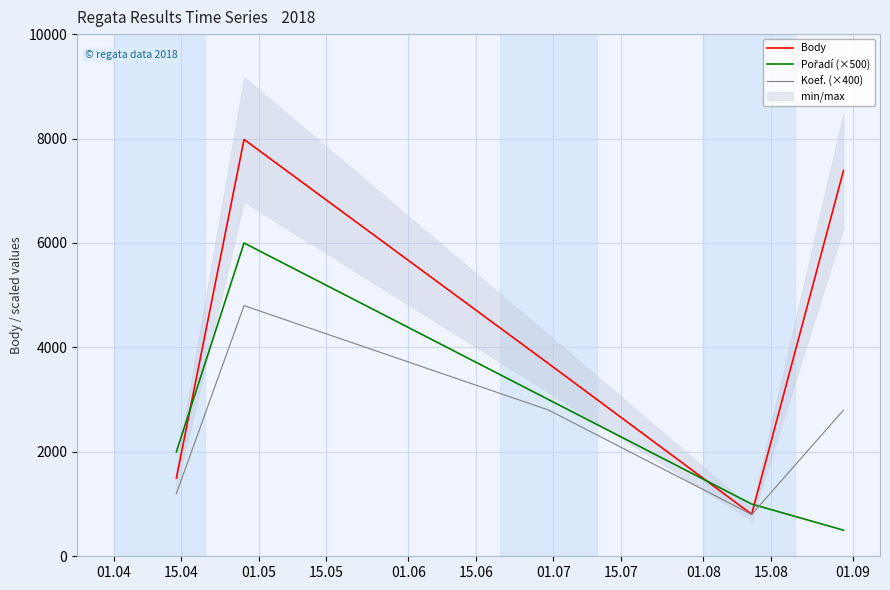

At 01.05, list the series in order from largest to smallest.

Body, Pořadí (×500), Koef. (×400)